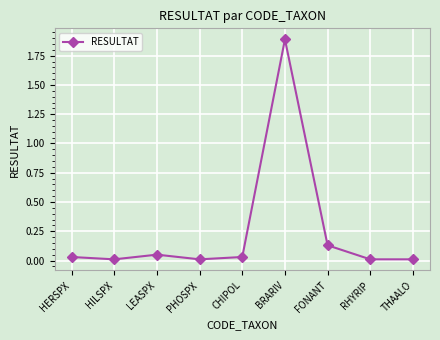

What is the label of the 6th point from the left?

BRARIV